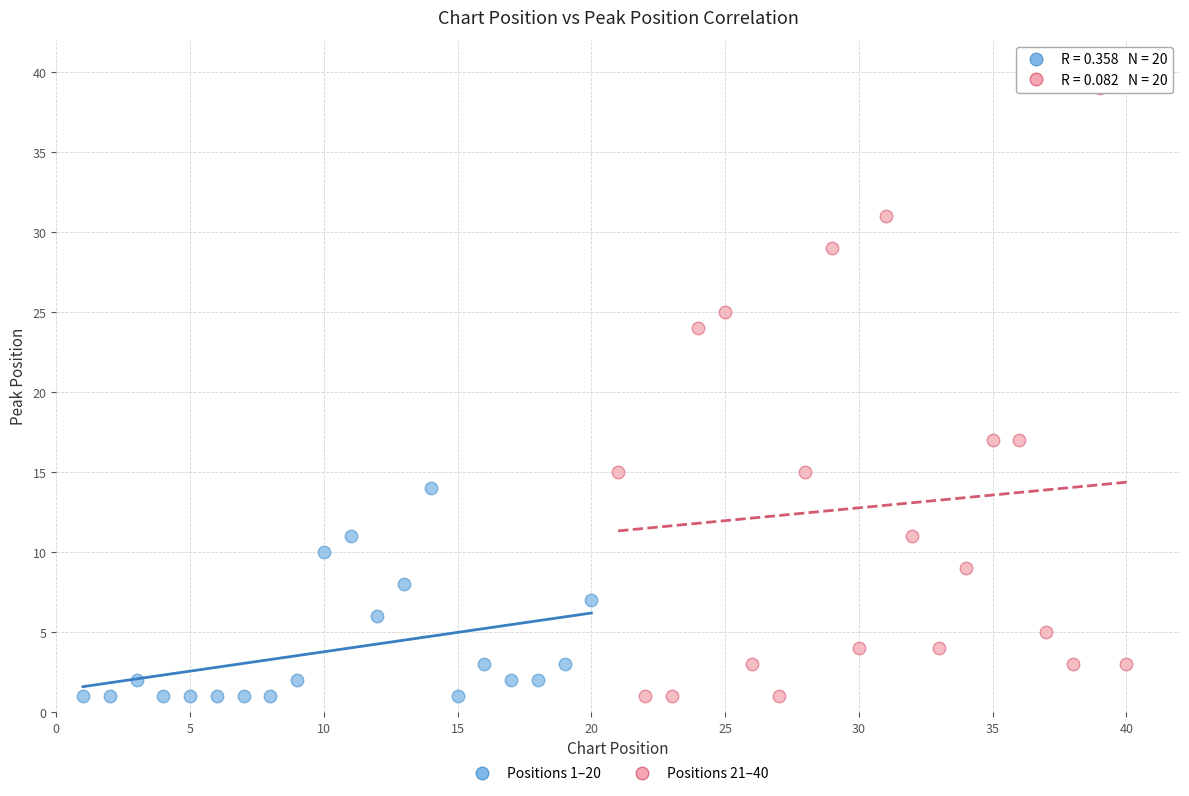

Which series contains the highest Y value?

Positions 21–40